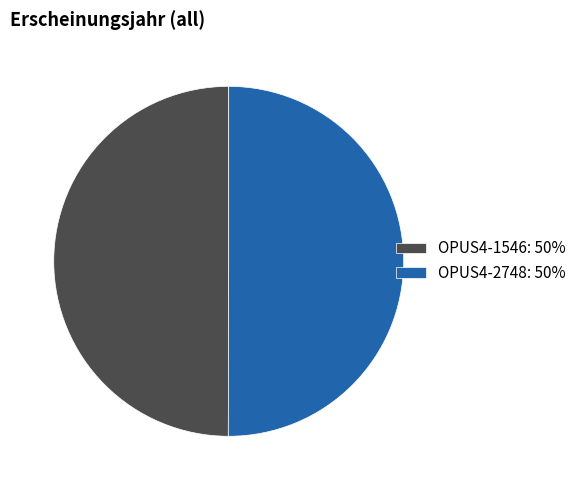

How many slices are in this pie chart?

2